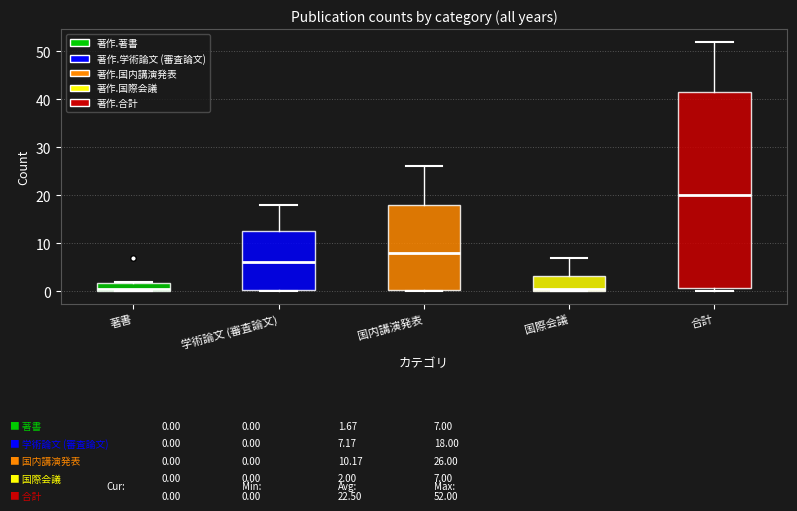

Which box is the tallest, from its lower edge to its upper edge?

合計